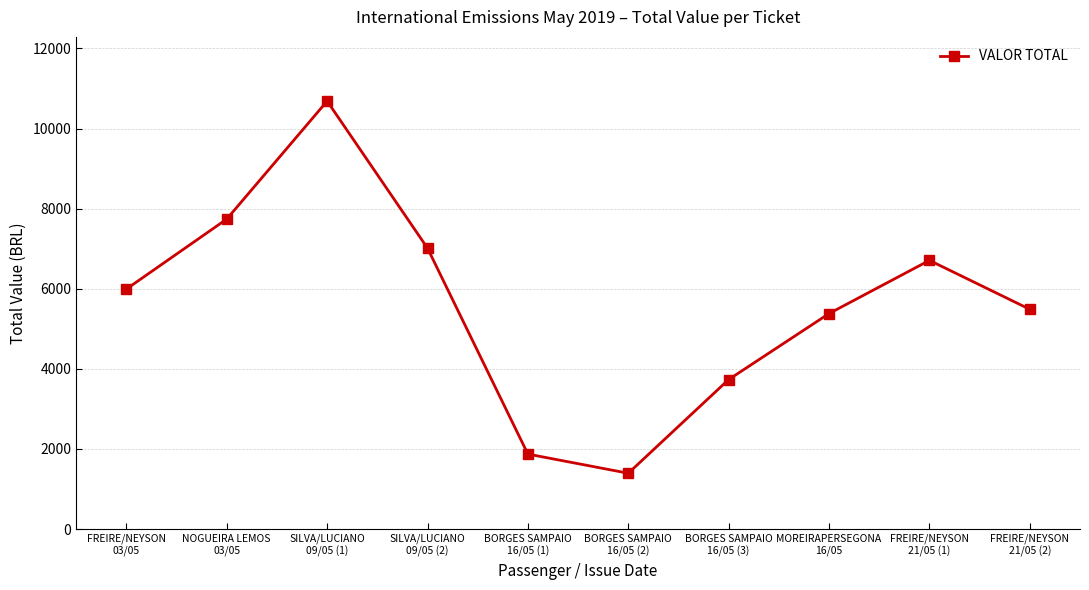

How many interior local valleys (lower than both neighbors) does the data have?

1